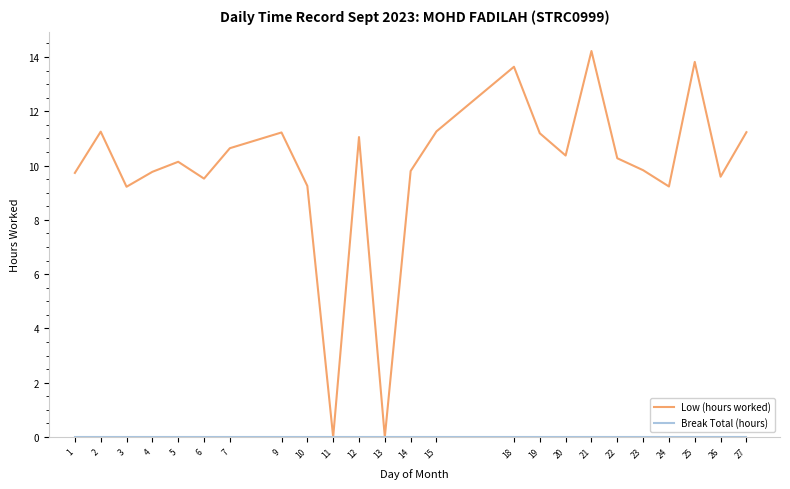

Count the number of categories in the chart.

24